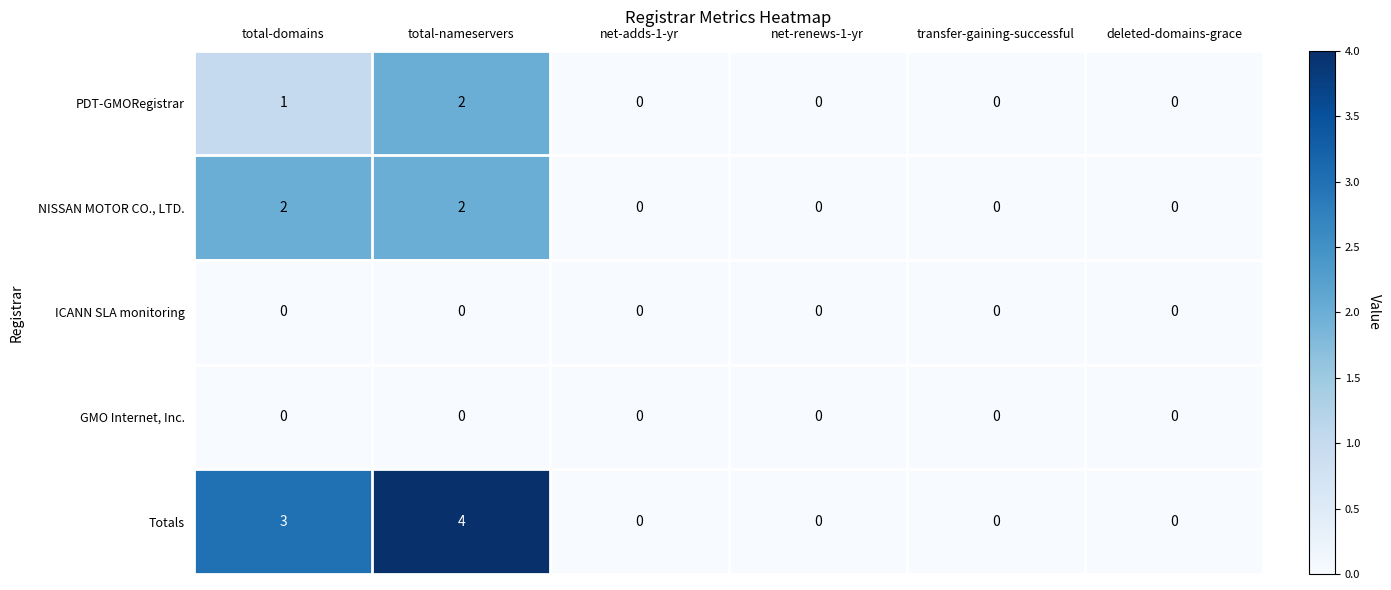

At which label is PDT-GMORegistrar closest to 1?

total-domains